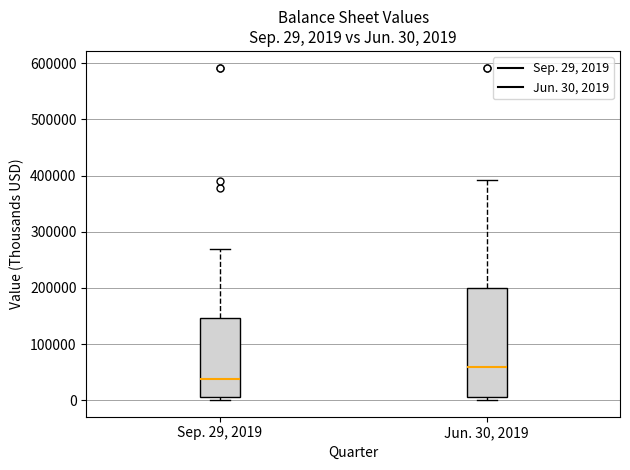

Which box is the tallest, from its lower edge to its upper edge?

Jun. 30, 2019